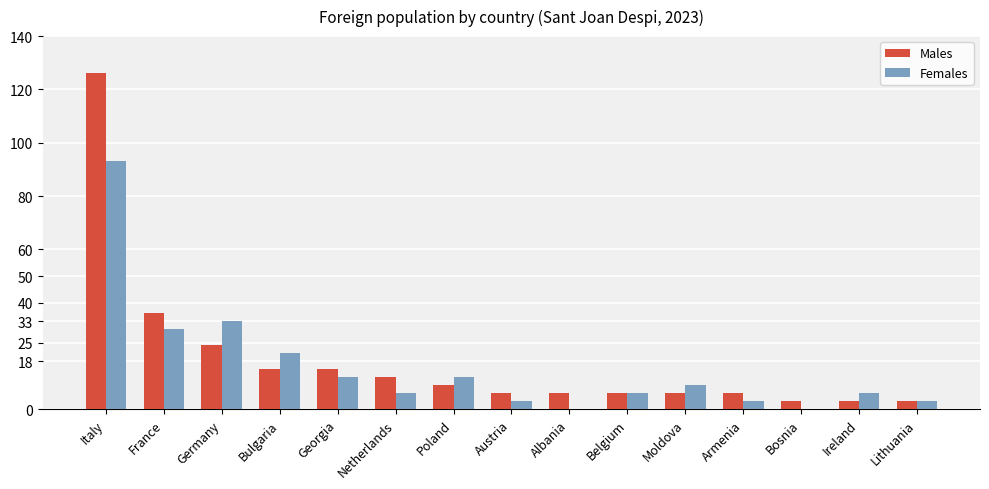

At which label is Females closest to 46?

Germany